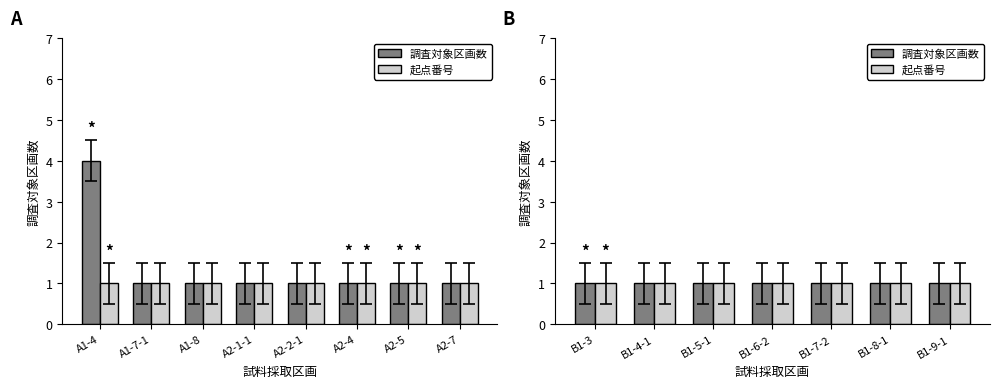

The 調査対象区画数 series shows 0 at A1-8. True or false?

False